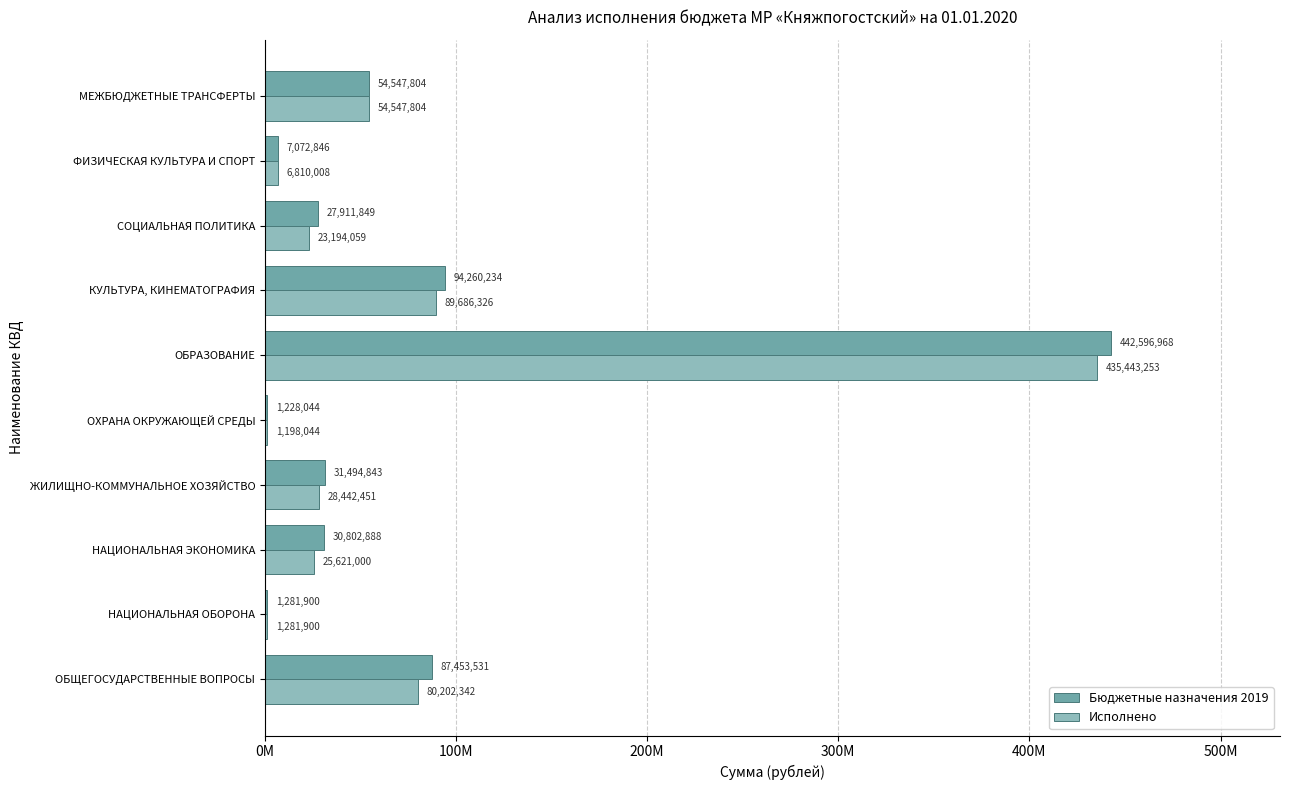

Which series has the largest range (max minus min)?

Бюджетные назначения 2019